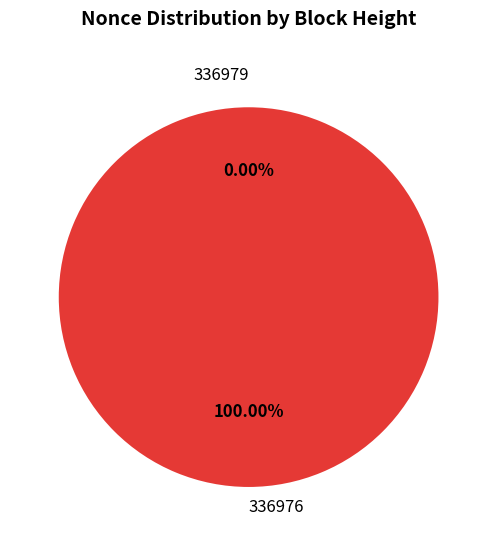

What is the total percentage of 336976 and 336979?

100.0%